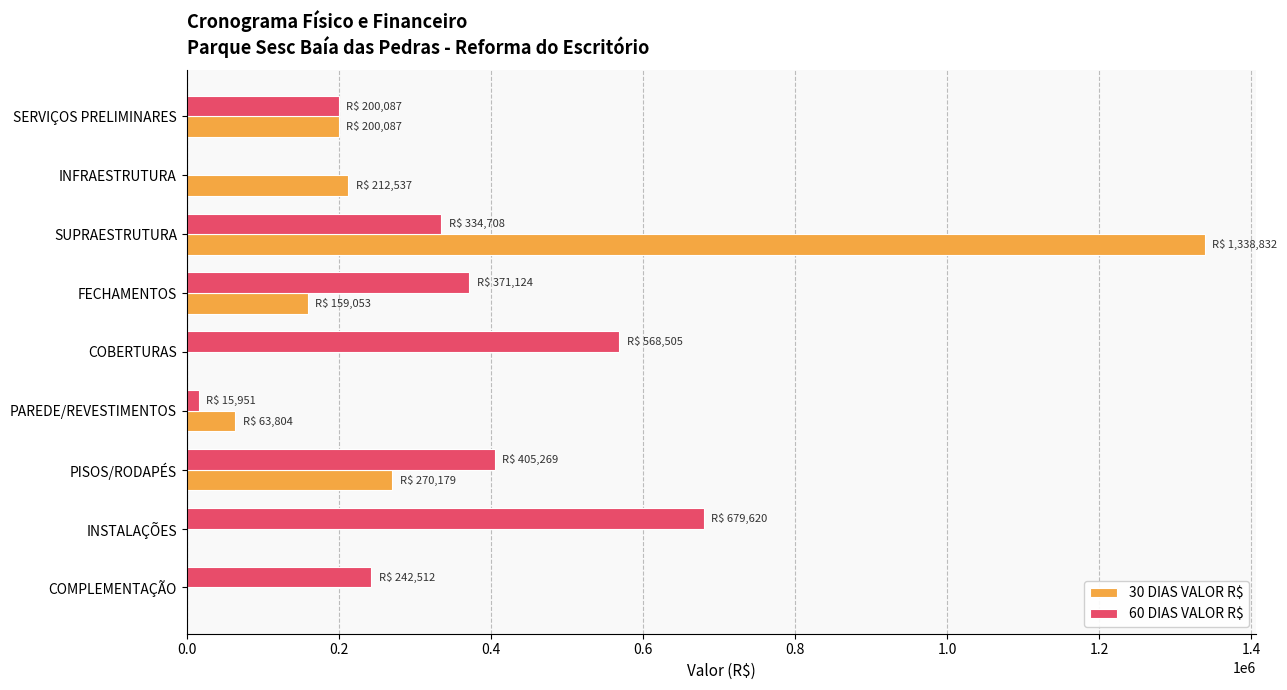

Which series has the widest spread of values?

30 DIAS VALOR R$